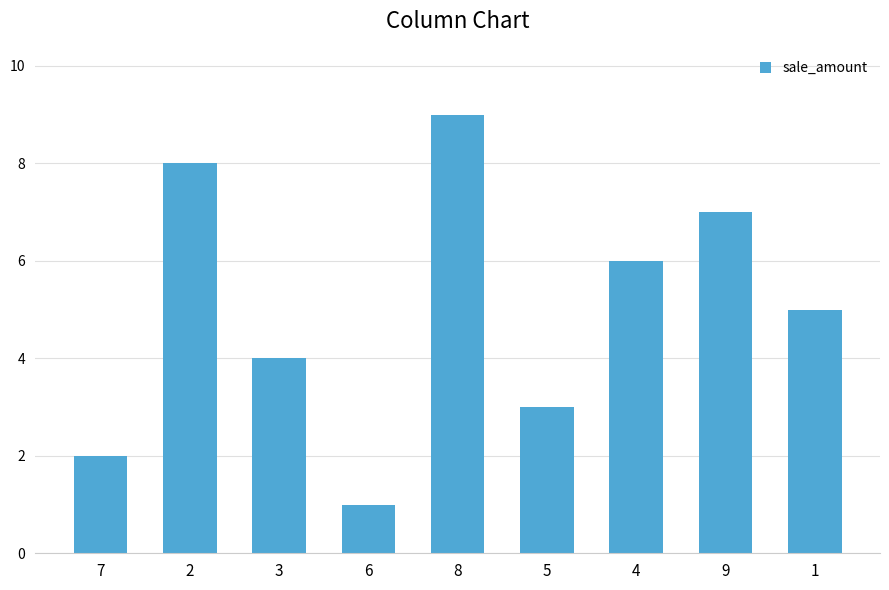

Reading right to left, transcribe all the data shown in this chart.

5	7	6	3	9	1	4	8	2